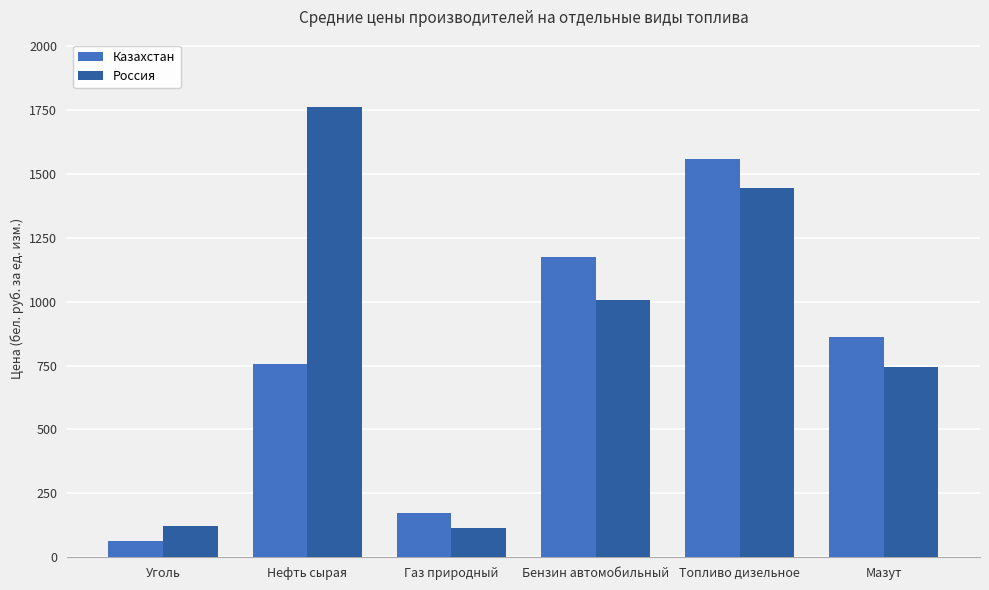

What is the highest value of the Россия series?

1760.9